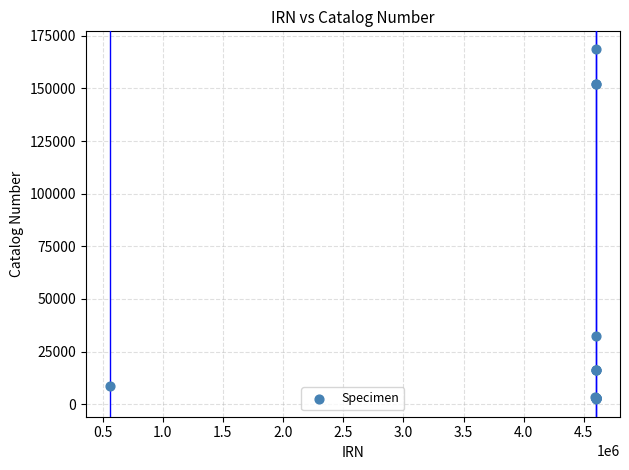

What Y value in the scatter plot is closest to 85594?

32621